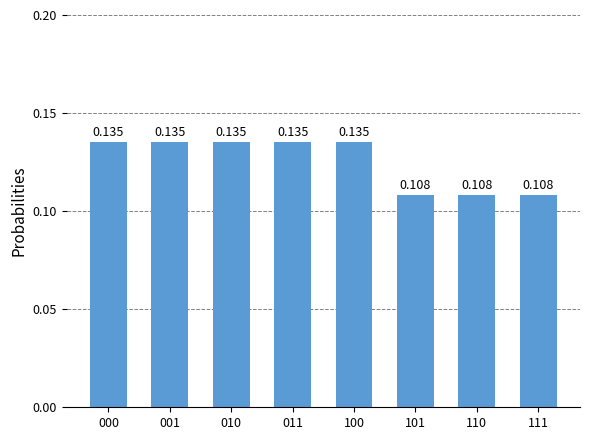

What is the minimum value shown in the chart?

0.1